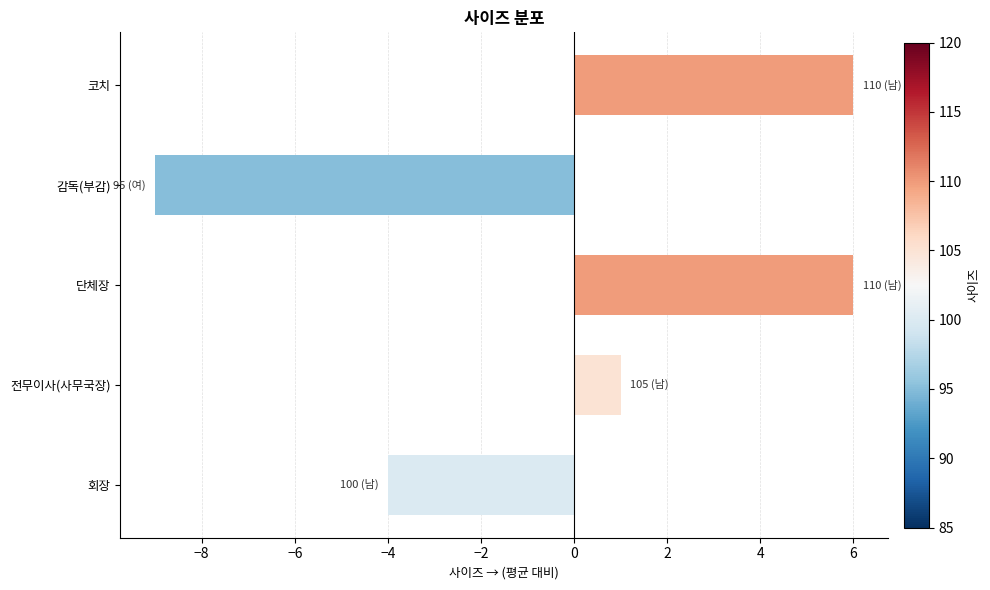

What is the difference between the maximum and minimum values?

15